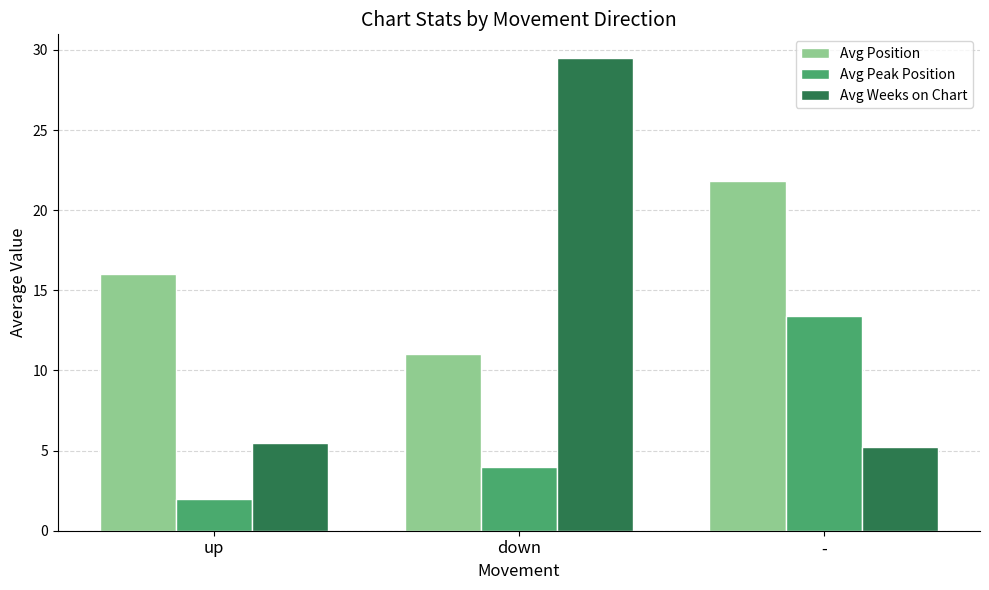

What is the difference between the highest and lowest values at down?

25.5